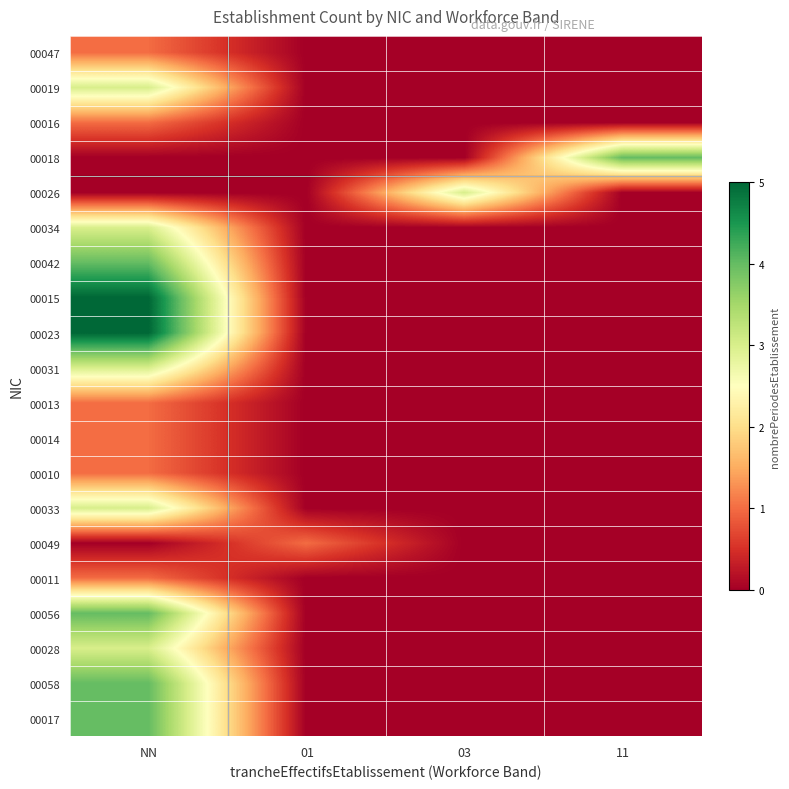

Which has a higher value, 01 or 11?

01